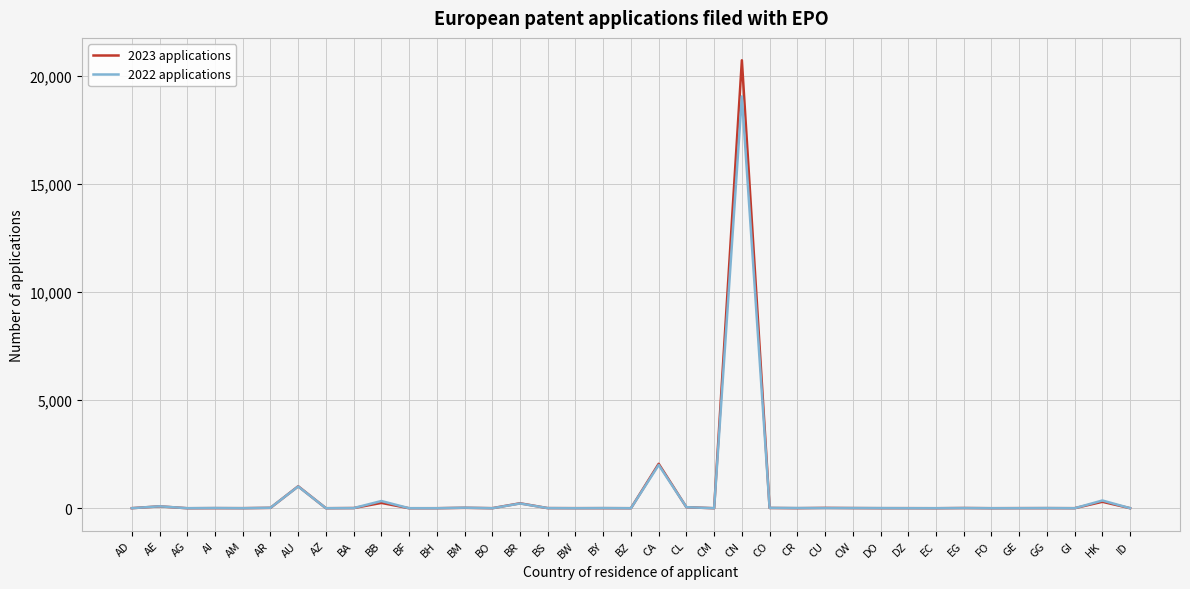

What is the spread (max minus min) of values at AU?

8